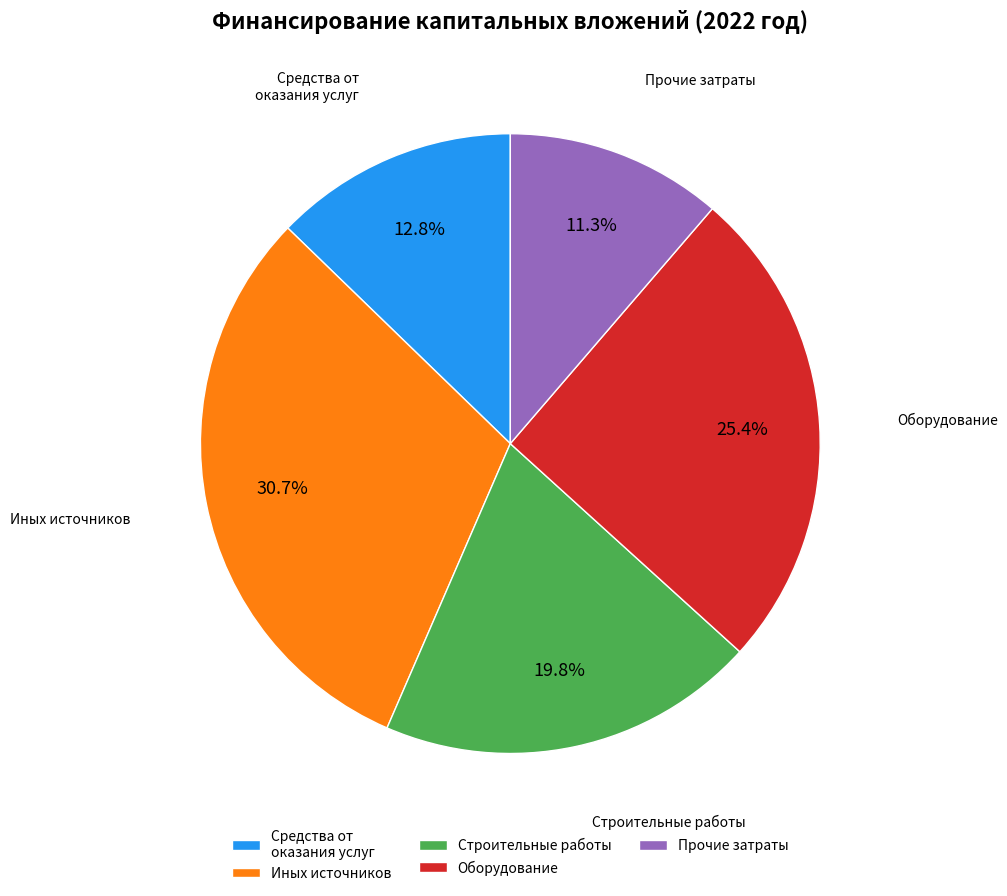

Rank the categories by value from lowest to highest.

Прочие затраты, Средства от оказания услуг, Строительные работы, Оборудование, Иных источников